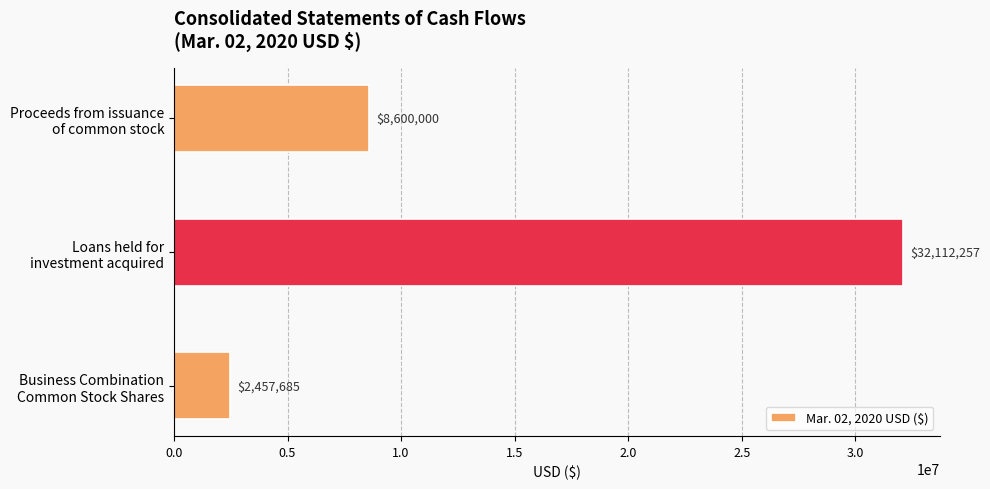

What is the smallest value displayed?

2457684.6